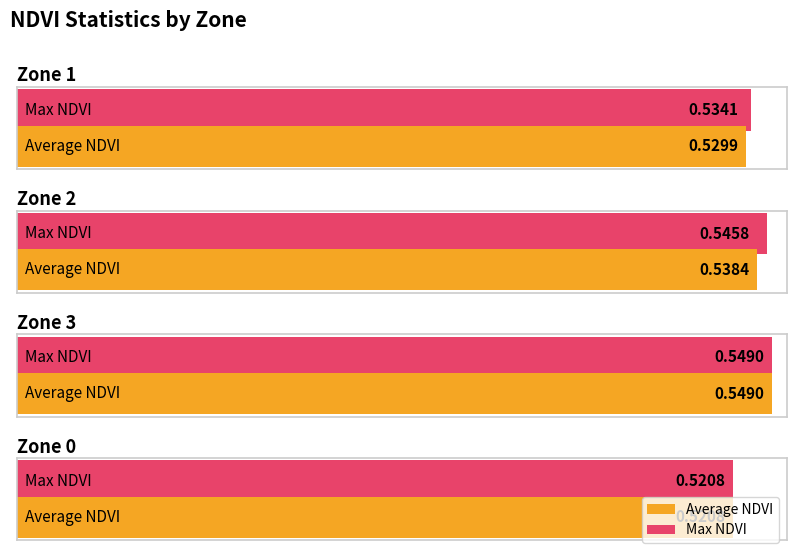

What is the average value of the Max NDVI series?

0.5